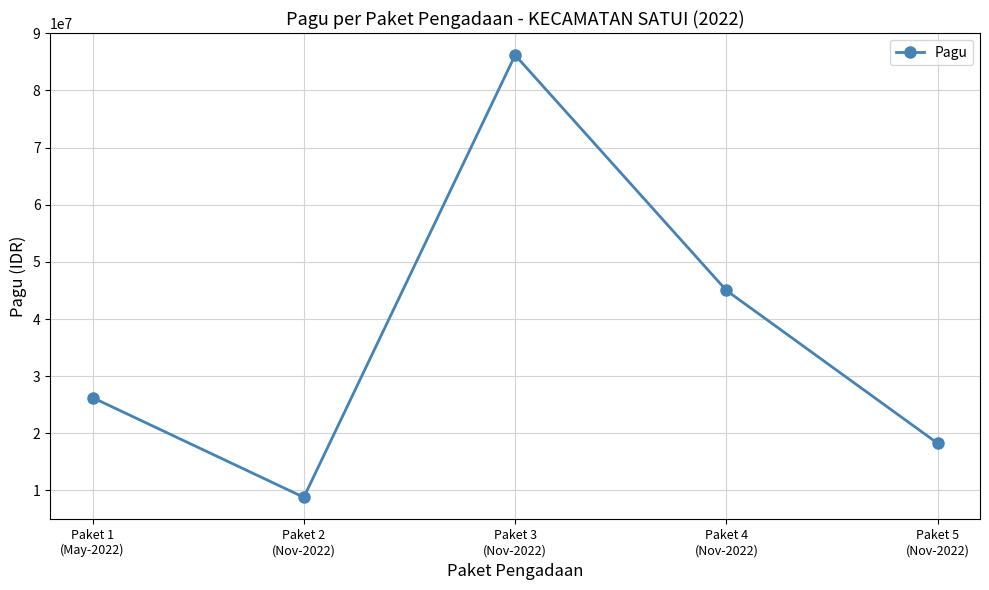

What value does the data have at Paket 1
(May-2022), to the nearest 100?

26250000